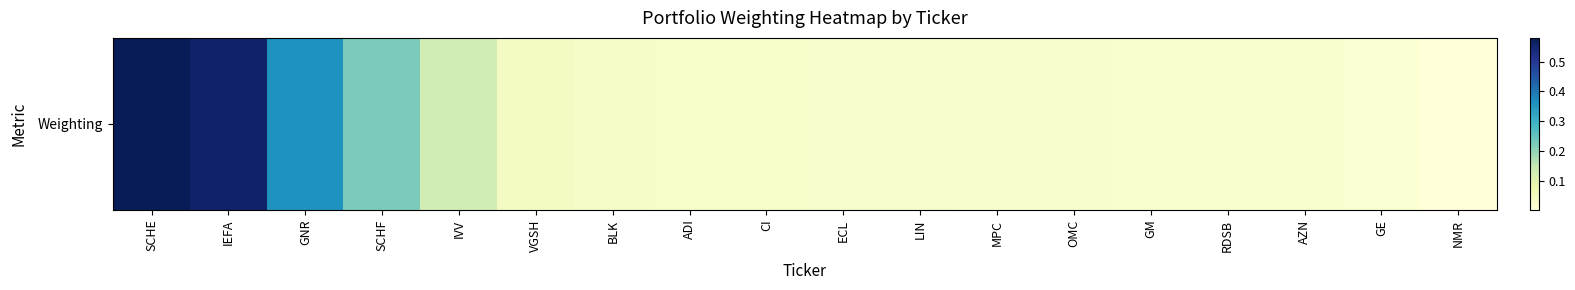

List the labels in order of value, largest first.

SCHE, IEFA, GNR, SCHF, IVV, VGSH, BLK, ADI, CI, ECL, LIN, MPC, OMC, GM, RDSB, AZN, GE, NMR